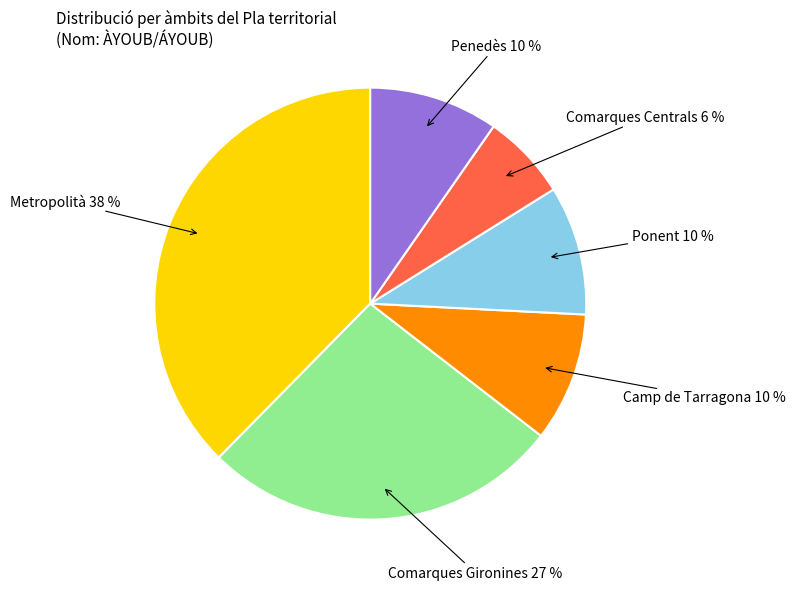

Combined, do Comarques Centrals and Camp de Tarragona account for over 50%?

No